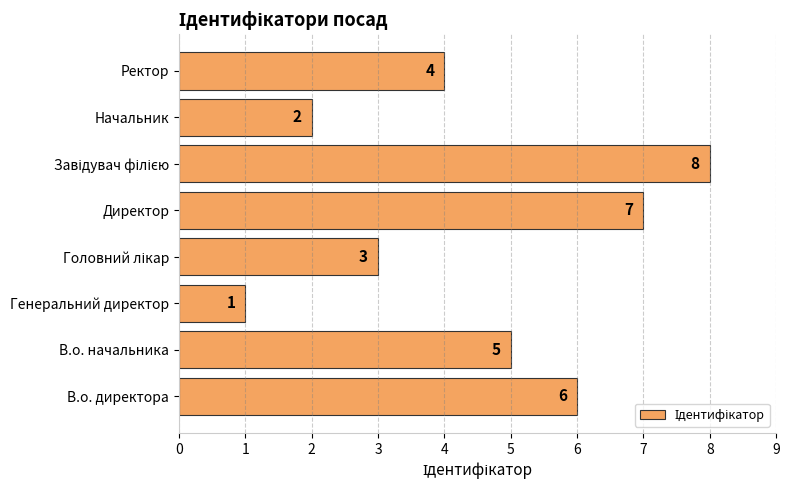

At which label is the value closest to 4?

Ректор